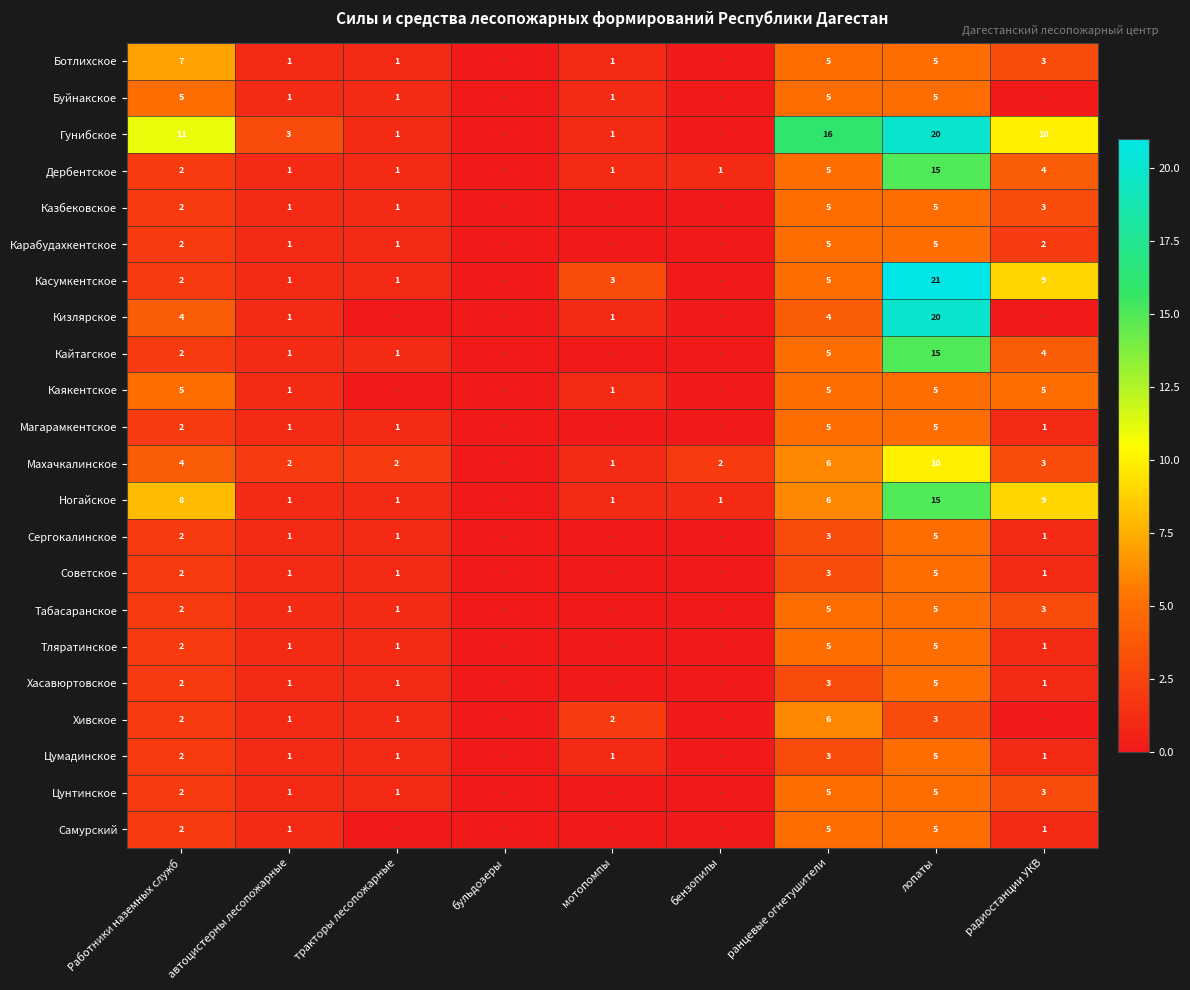

How many series are shown in this chart?

22